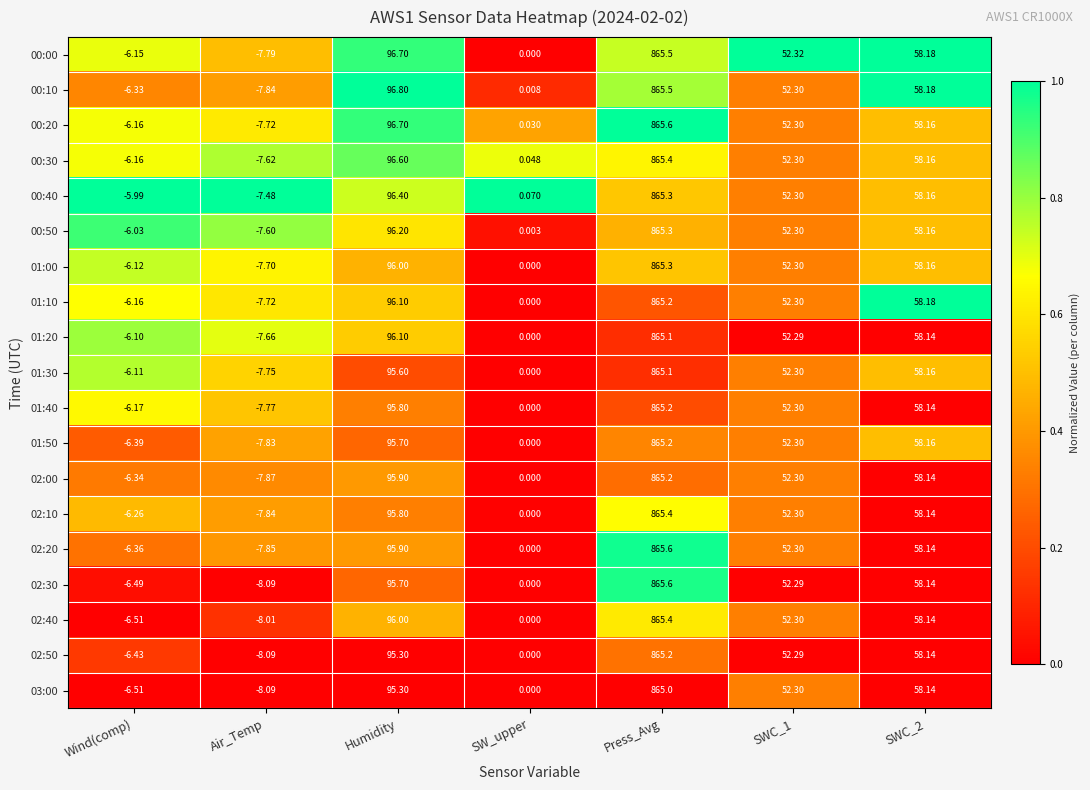

Which category has the highest value in the 00:40 series?

Press_Avg